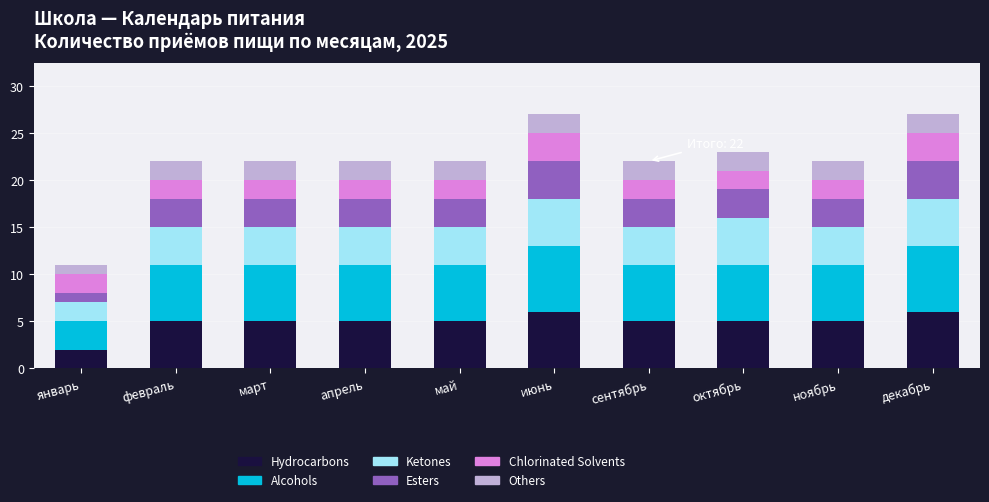

The Hydrocarbons series shows 8 at май. True or false?

False